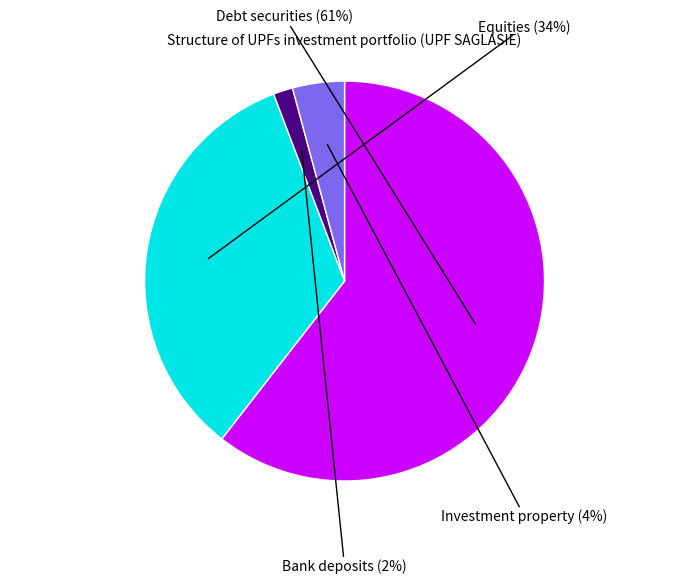

To the nearest percent, what percentage of the pie is Equities?

34%